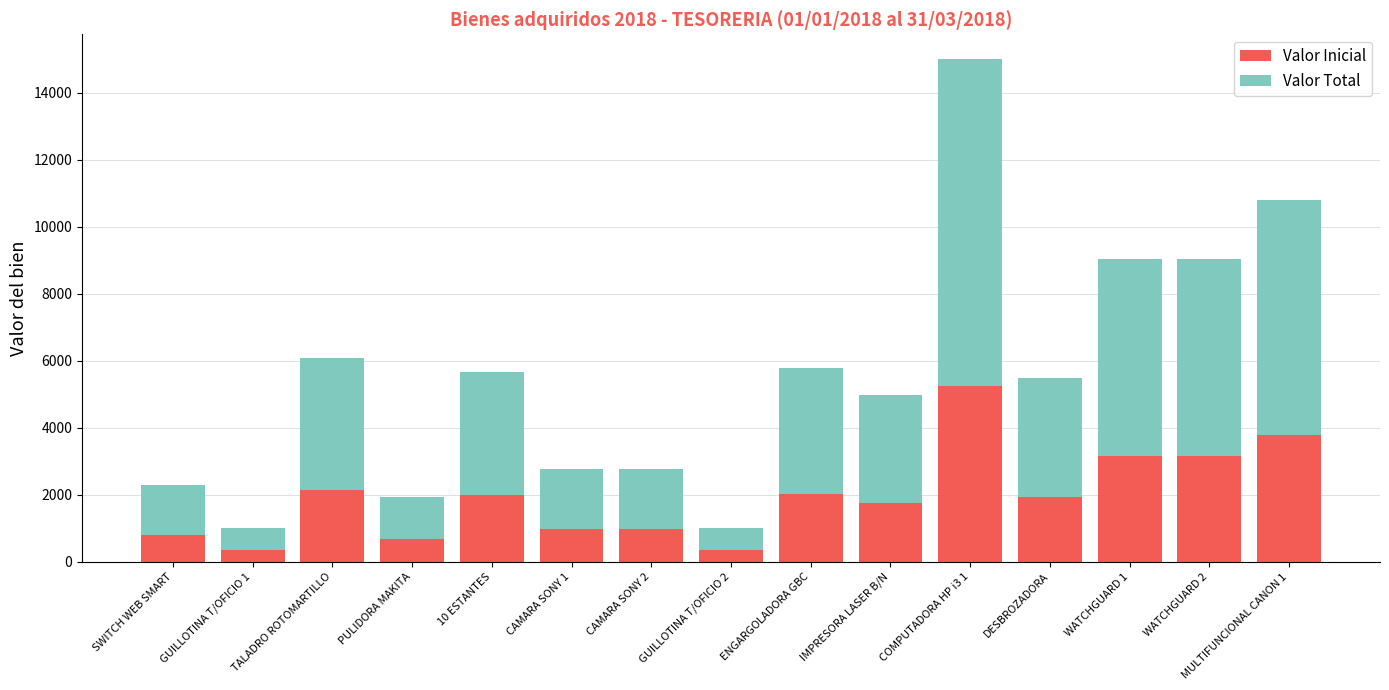

Is it true that Valor Inicial equals 423.8 at CAMARA SONY 2?

False